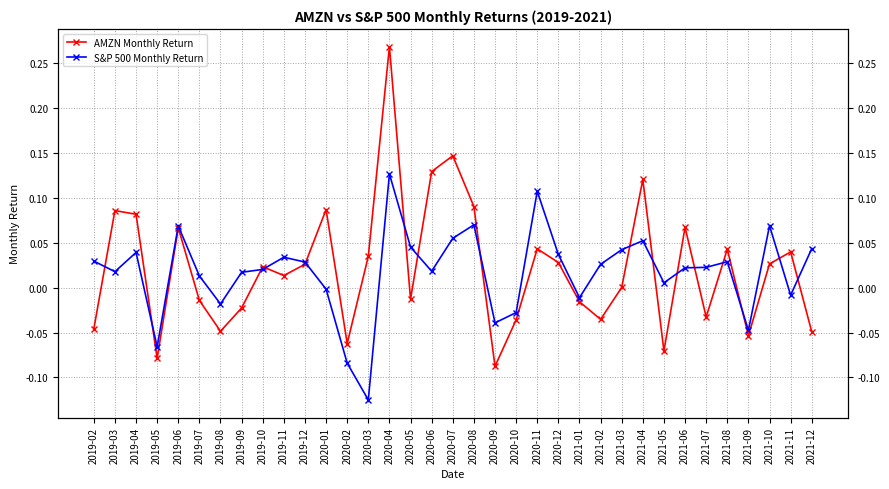

The S&P 500 Monthly Return series shows -0.0 at 2020-01. True or false?

True